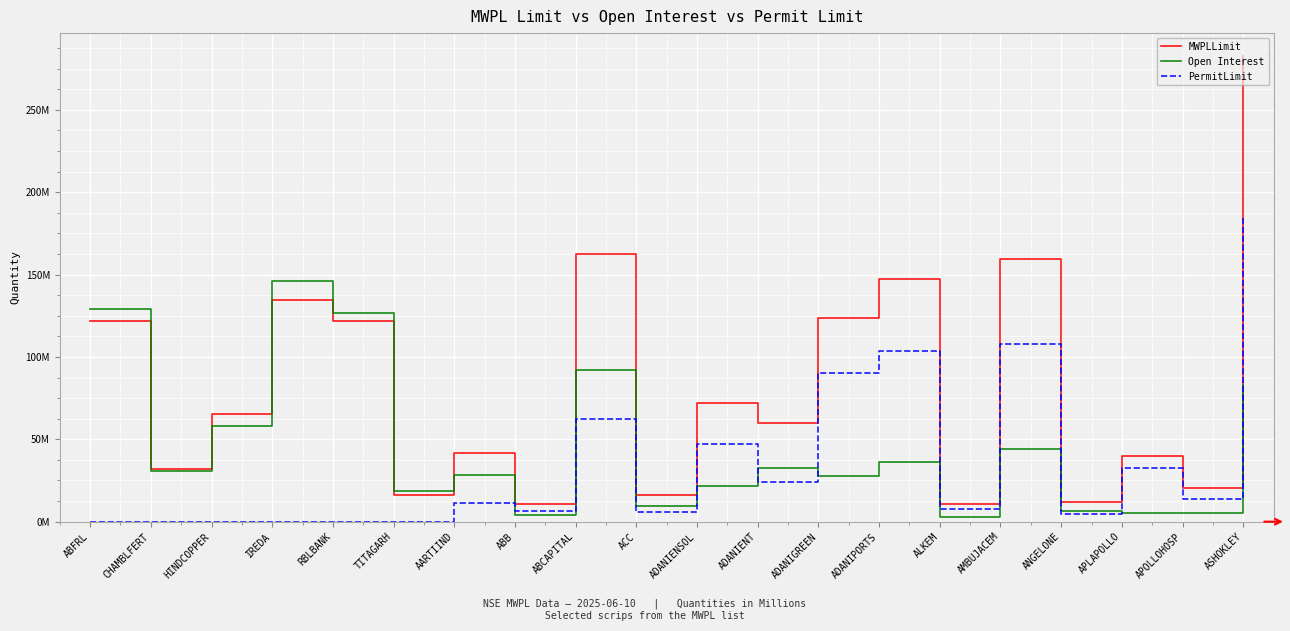

What are all the series names shown in the legend?

MWPLLimit, Open Interest, PermitLimit